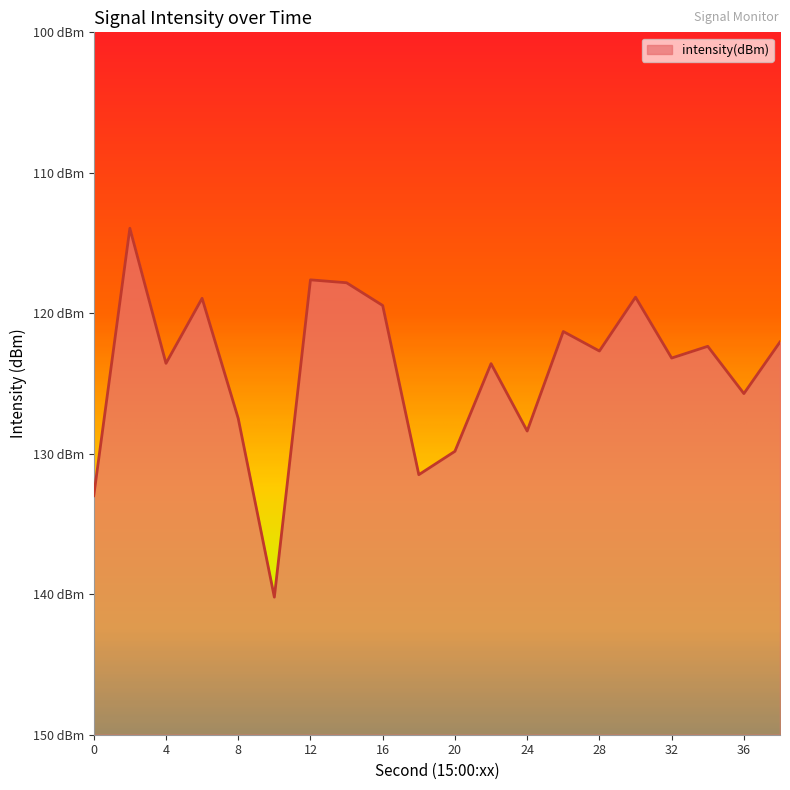

Which label corresponds to the largest value in the chart?

2